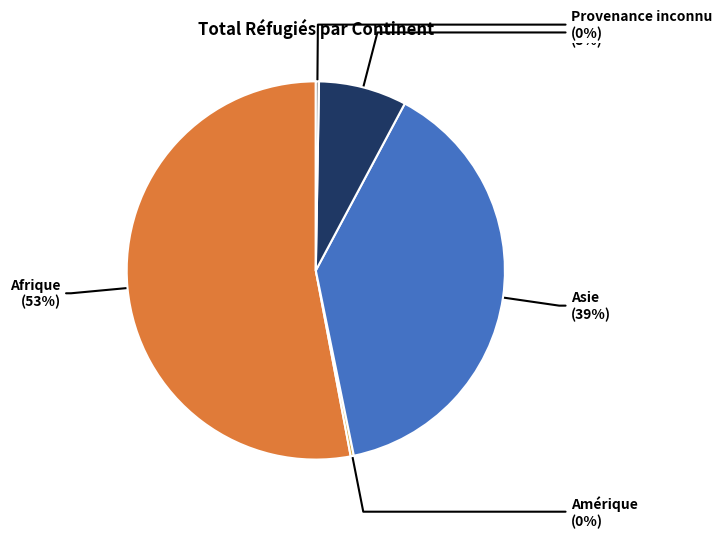

To the nearest percent, what is the difference between the largest and smallest slice percentages?

53%